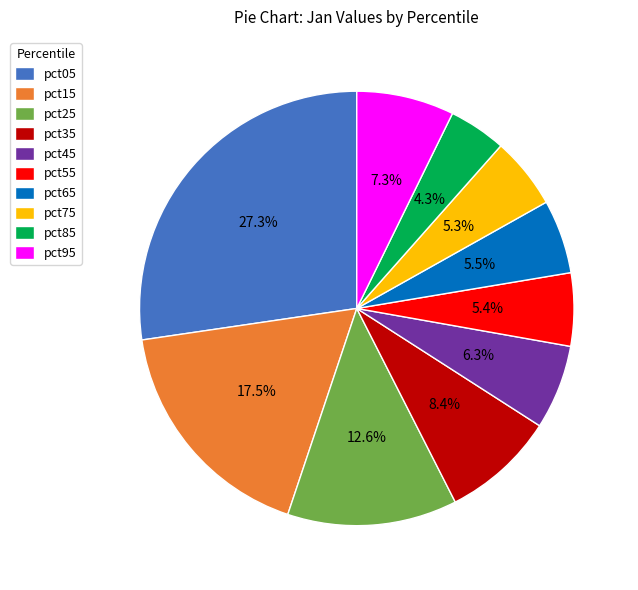

Which category has the biggest portion of the pie?

pct05